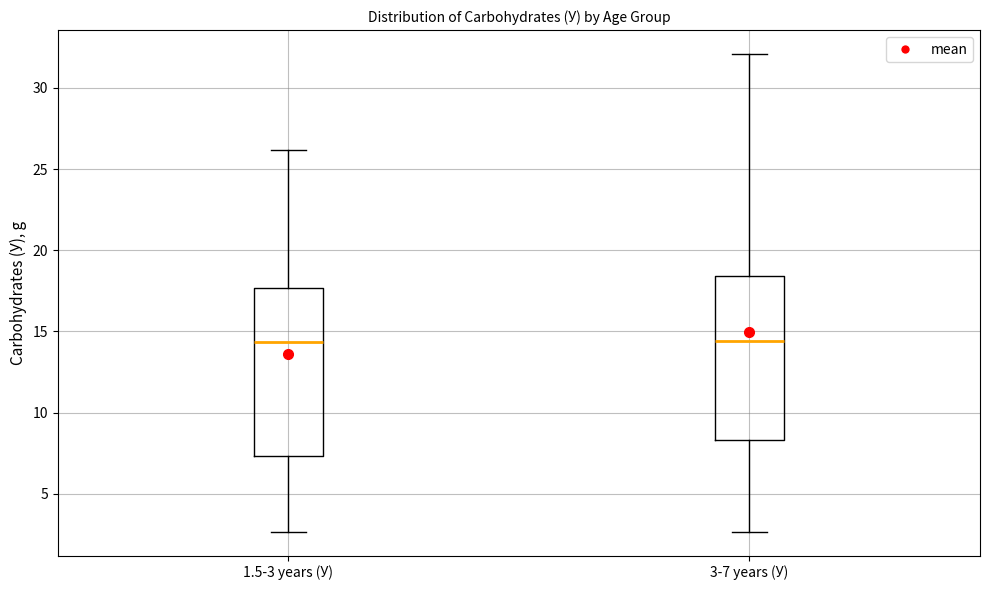

Where is the lower edge of the box for 1.5-3 years (У) on the y-axis? The values are not printed on the chart, so give them approximately, as read against the axis.

7.5